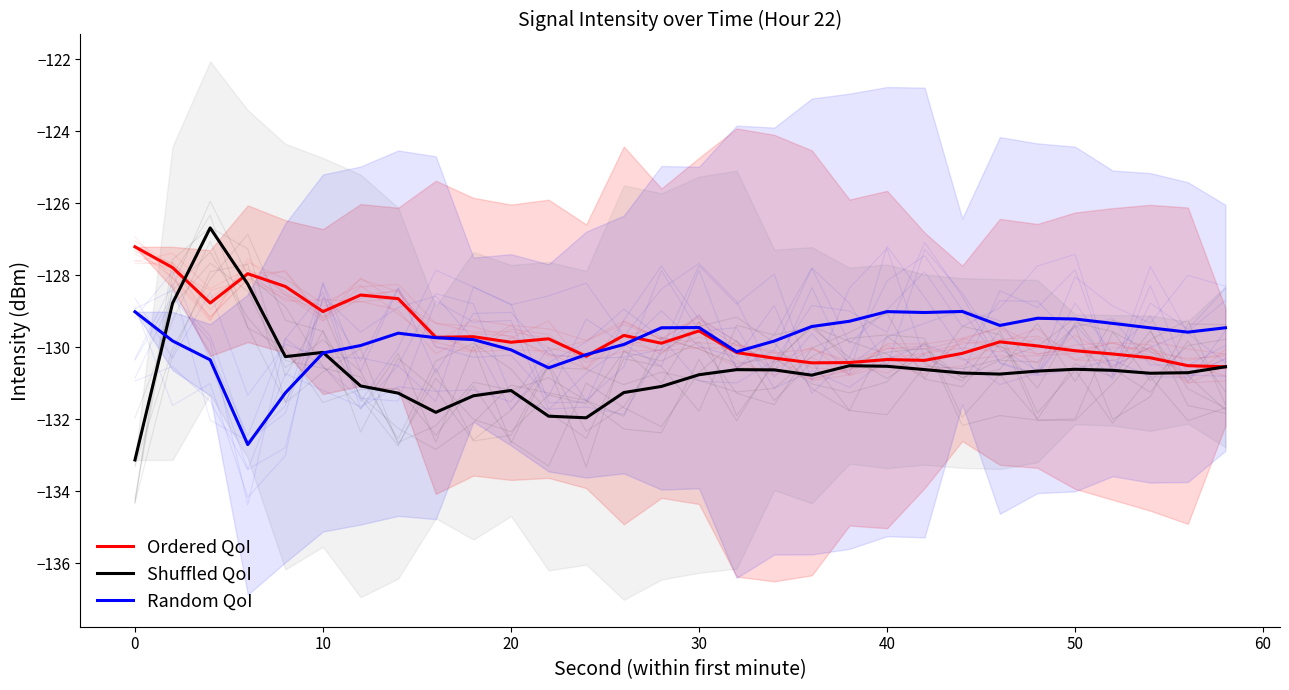

The value of Ordered QoI at 30 is -82.6. True or false?

False